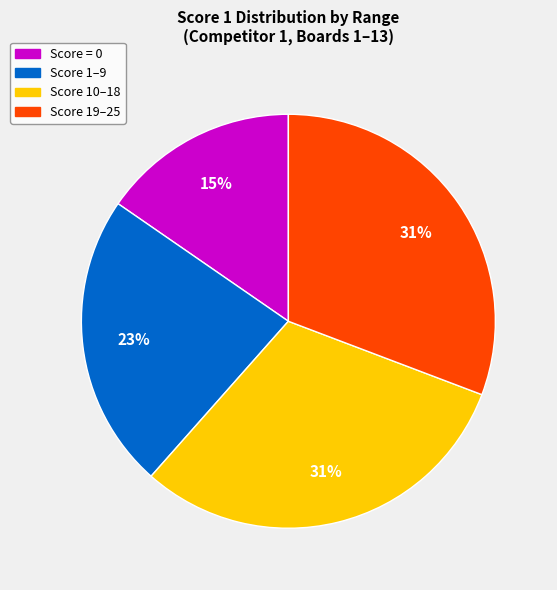

To the nearest percent, what portion does Score 1–9 represent?

23%